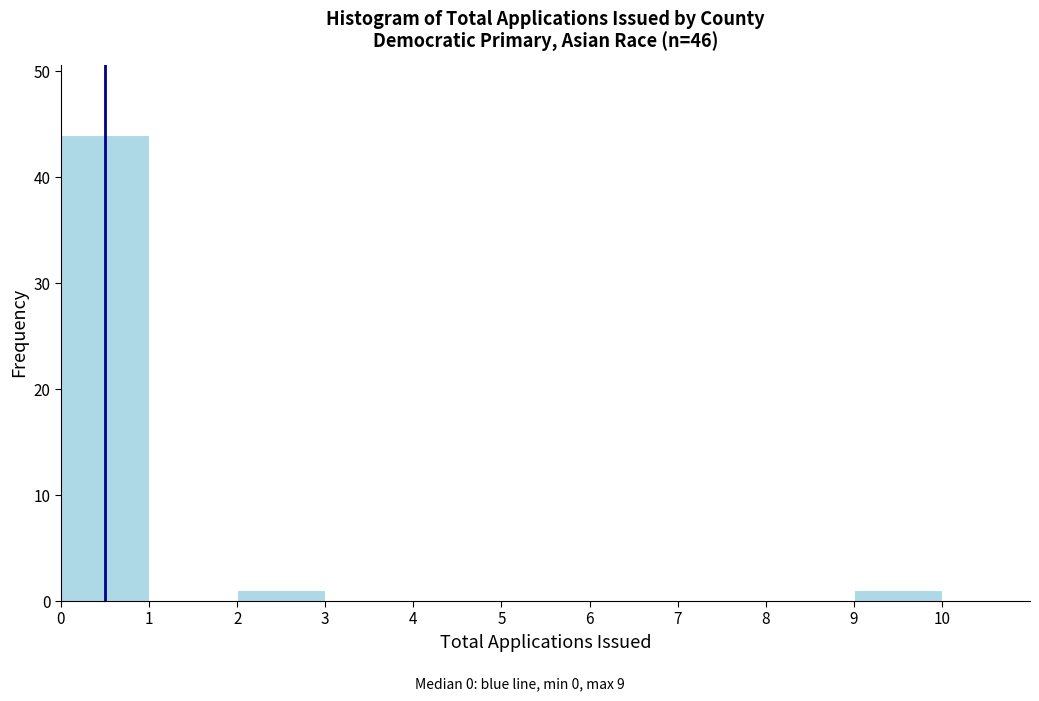

What is the height of the bar covering 0 to 1 on the x-axis? The values are not printed on the chart, so give them approximately, as read against the axis.

44